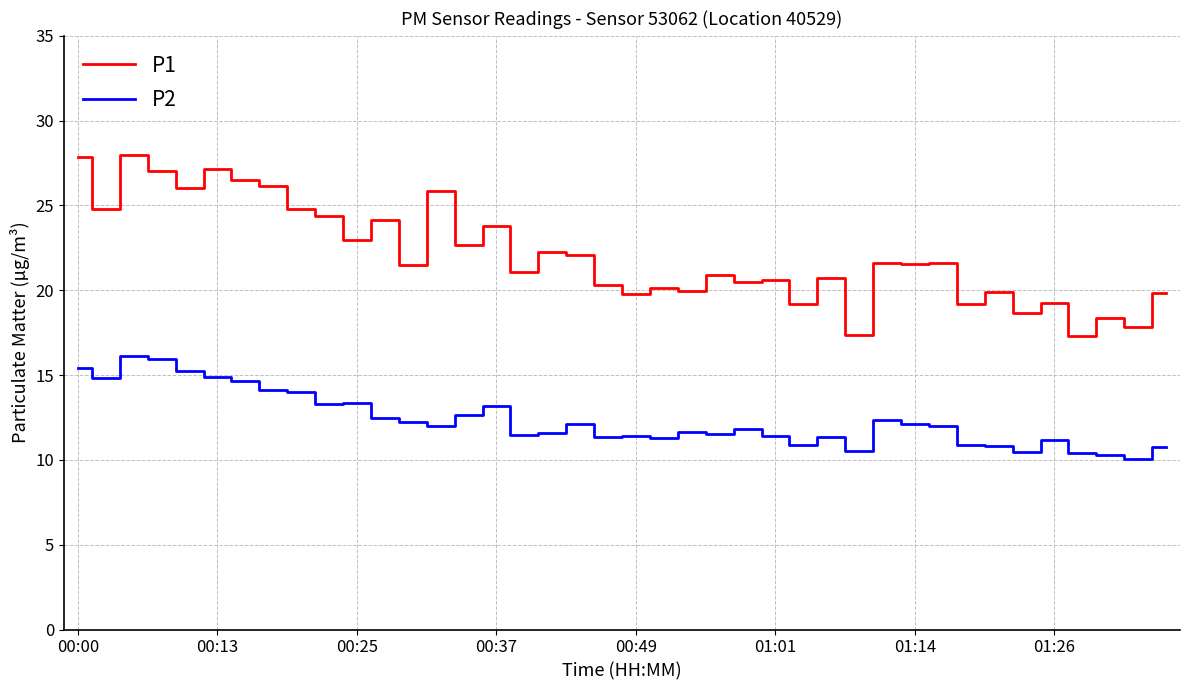

List the series in order of their overall mean, lowest first.

P2, P1